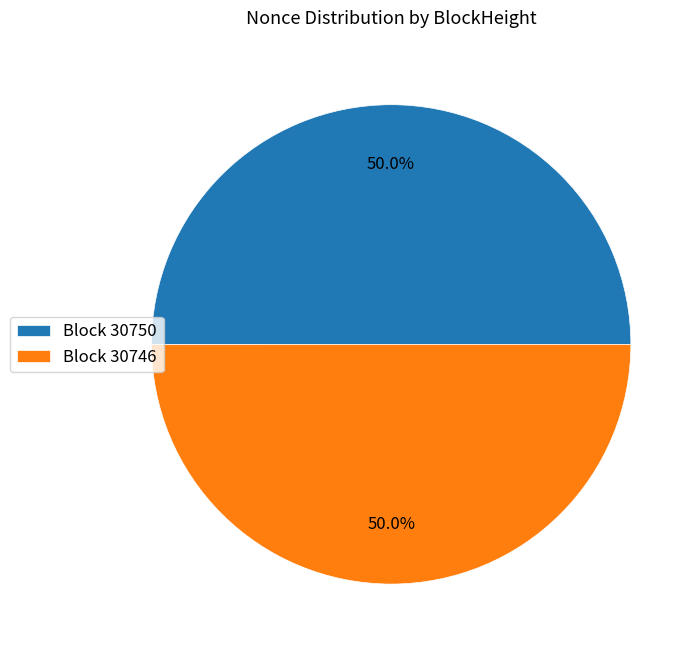

What is the total percentage of Block 30750 and Block 30746?

100.0%